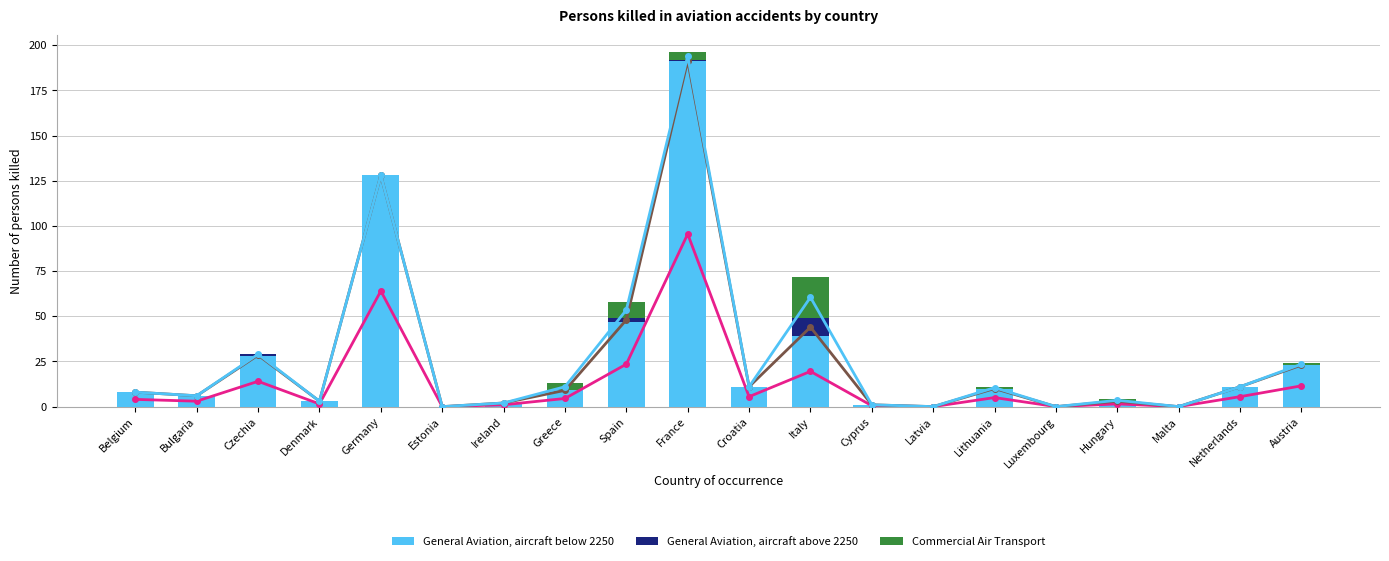

What are all the series names shown in the legend?

General Aviation, aircraft below 2250, General Aviation, aircraft above 2250, Commercial Air Transport